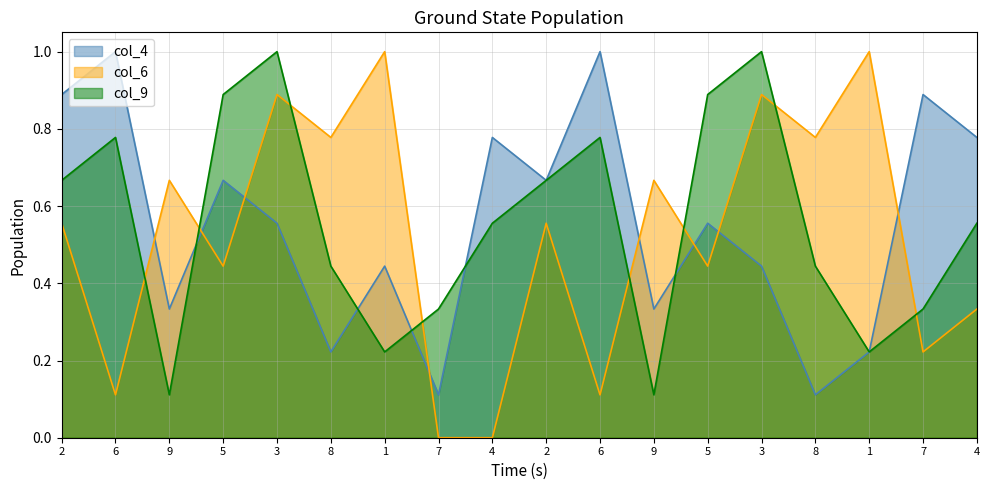

Is it true that col_4 equals 0.8 at 4?

True